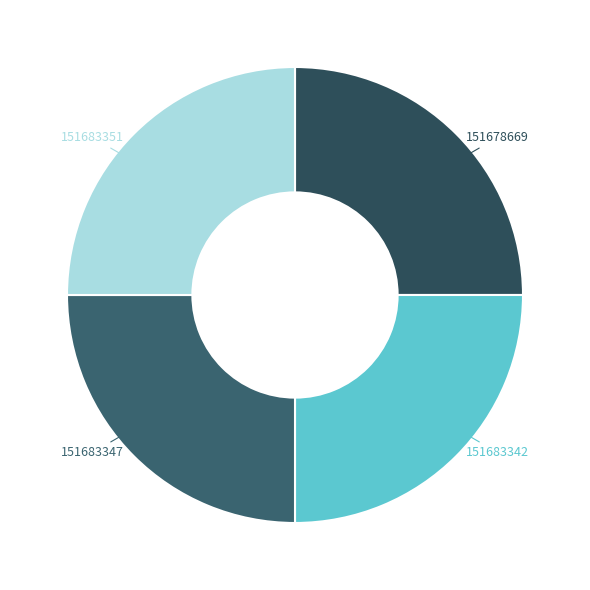

Is there any slice that represents more than half of the pie?

No